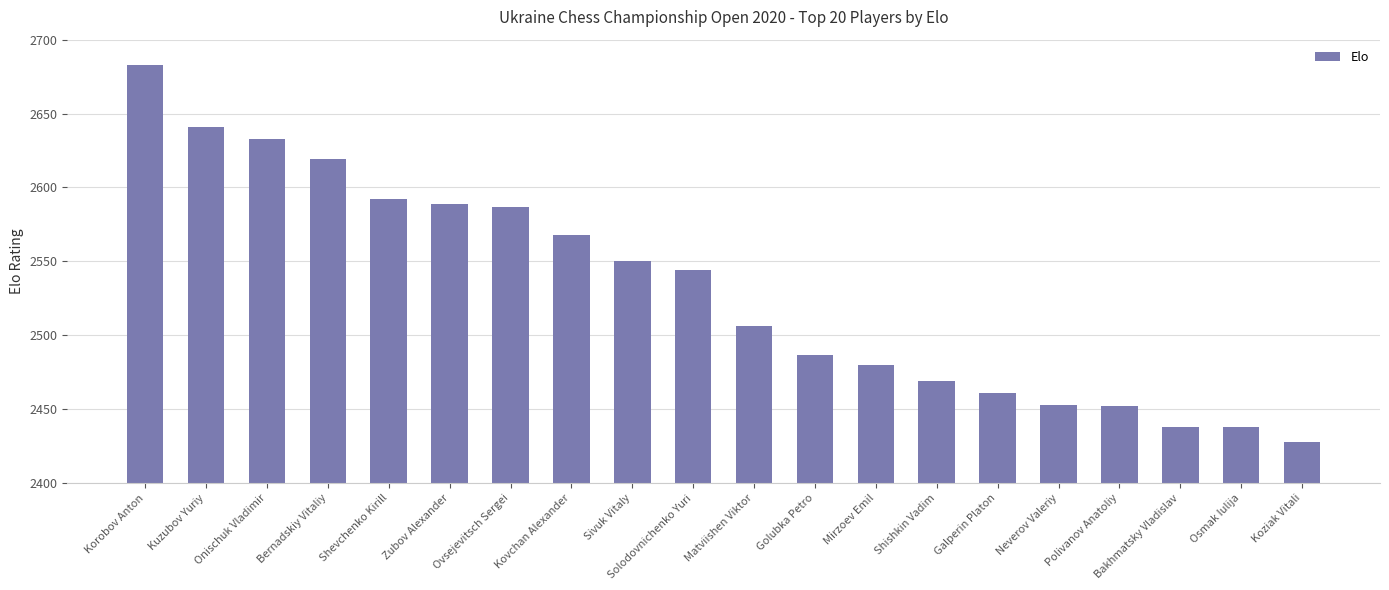

Are the bars horizontal?

No